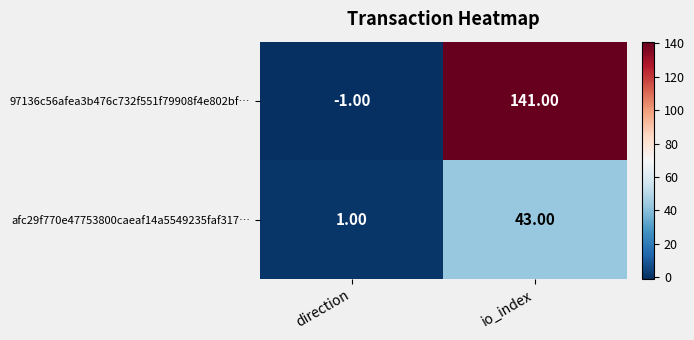

Rank the series at io_index from highest to lowest value.

97136c56afea3b476c732f551f79908f4e802bf…, afc29f770e47753800caeaf14a5549235faf317…